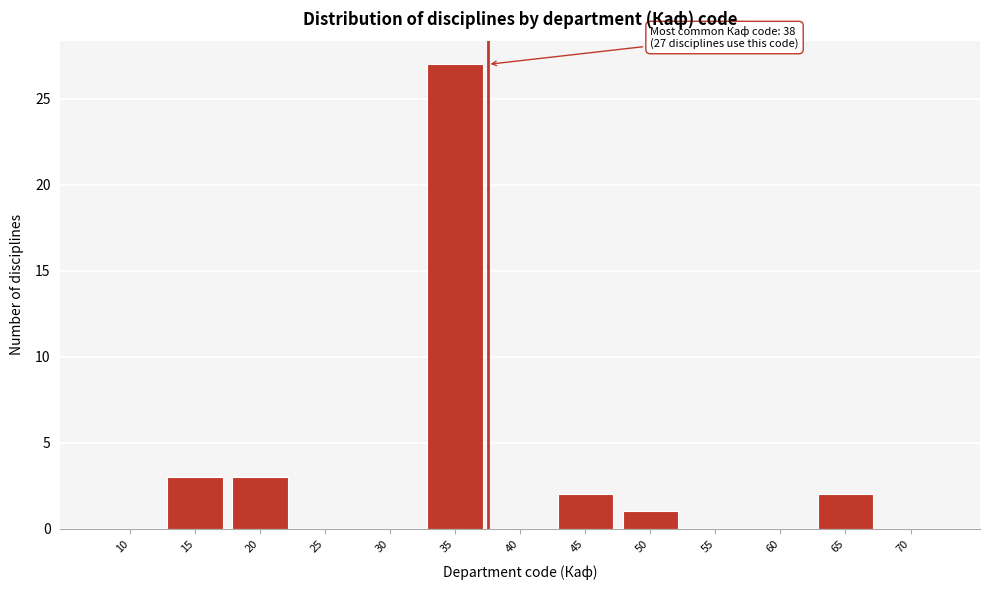

Reading left to right, transcribe all the data shown in this chart.

10=0	15=3	20=3	25=0	30=0	35=27	40=0	45=2	50=1	55=0	60=0	65=2	70=0